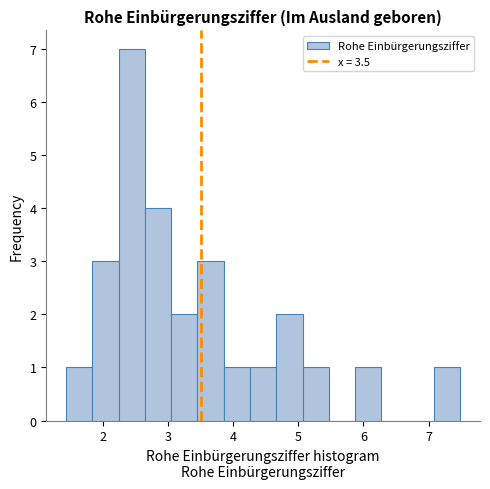

How tall is the bar that spans 3.0 to 3.4 on the x-axis? Neither the bar edges nor the heights are printed on the chart, so give them approximately, as read against the axes.

2